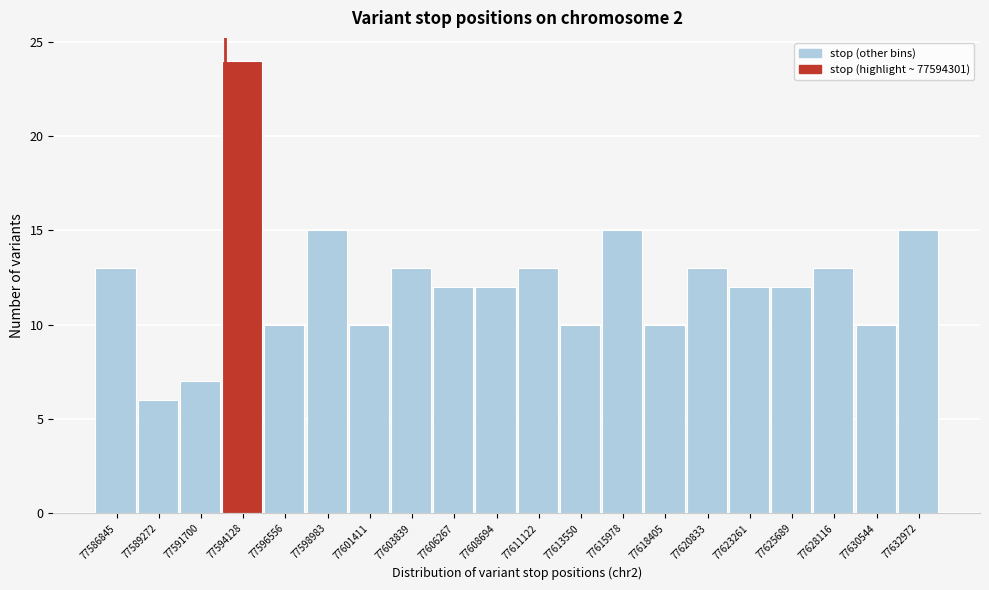

Reading left to right, extract all data points from this chart.

77586845=13	77589272=6	77591700=7	77594128=24	77596556=10	77598983=15	77601411=10	77603839=13	77606267=12	77608694=12	77611122=13	77613550=10	77615978=15	77618405=10	77620833=13	77623261=12	77625689=12	77628116=13	77630544=10	77632972=15